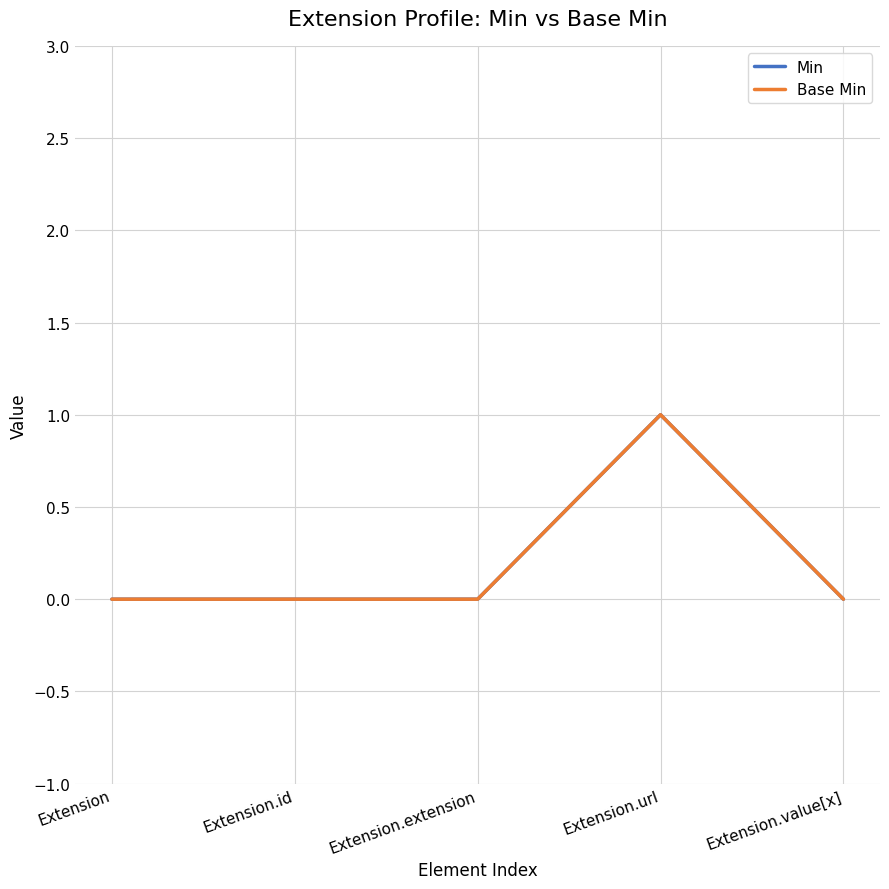

Does the chart have visible grid lines?

Yes